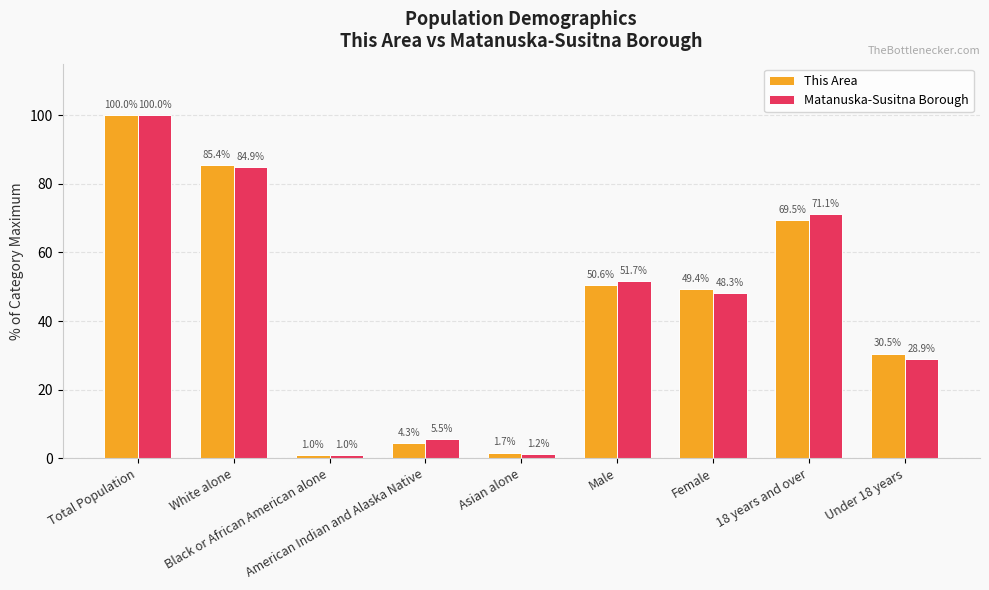

Read the This Area value at 18 years and over.

69.5